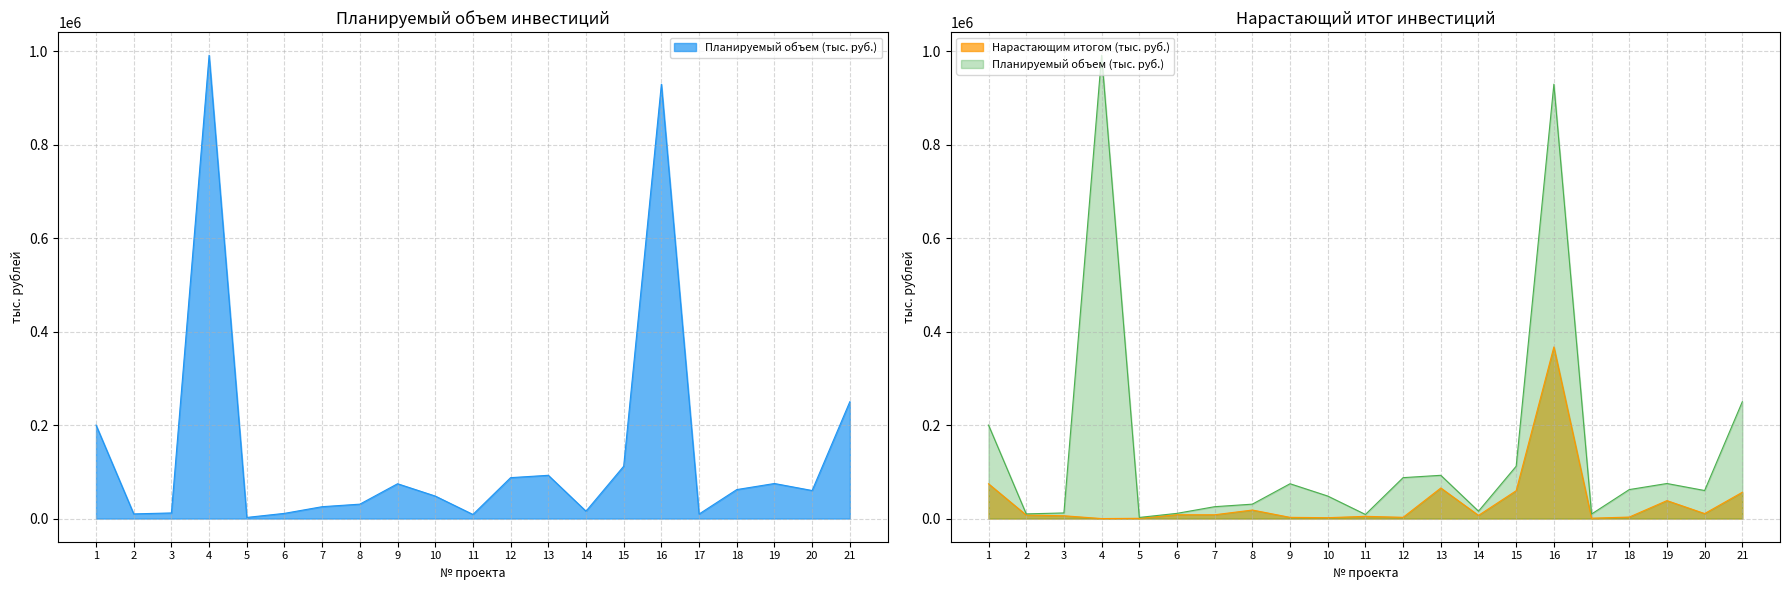

Is the value of Нарастающим итогом (тыс. руб.) at 11 greater than the value of Планируемый объем (тыс. руб.) at 8?

No